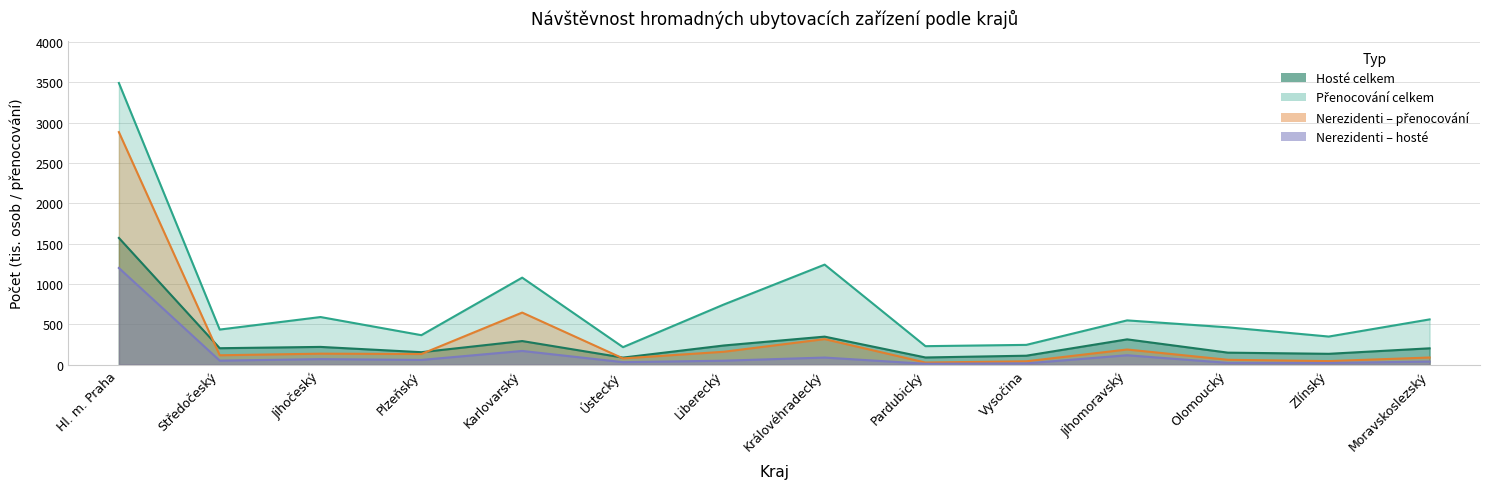

How many values in the Hosté celkem series are below 204?

7